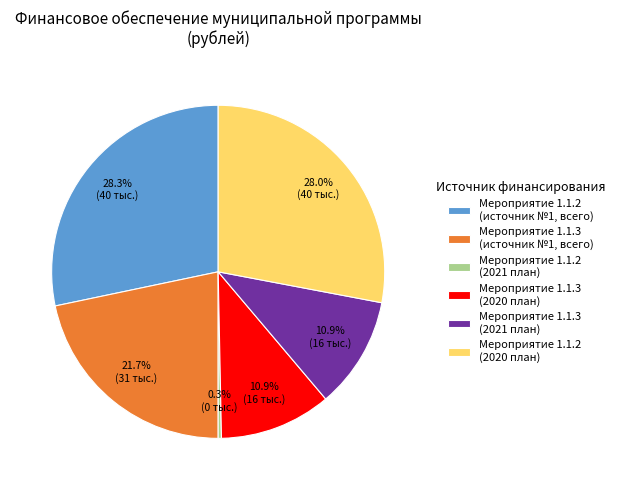

Does Мероприятие 1.1.2 (2020 план) represent more than half of the total?

No